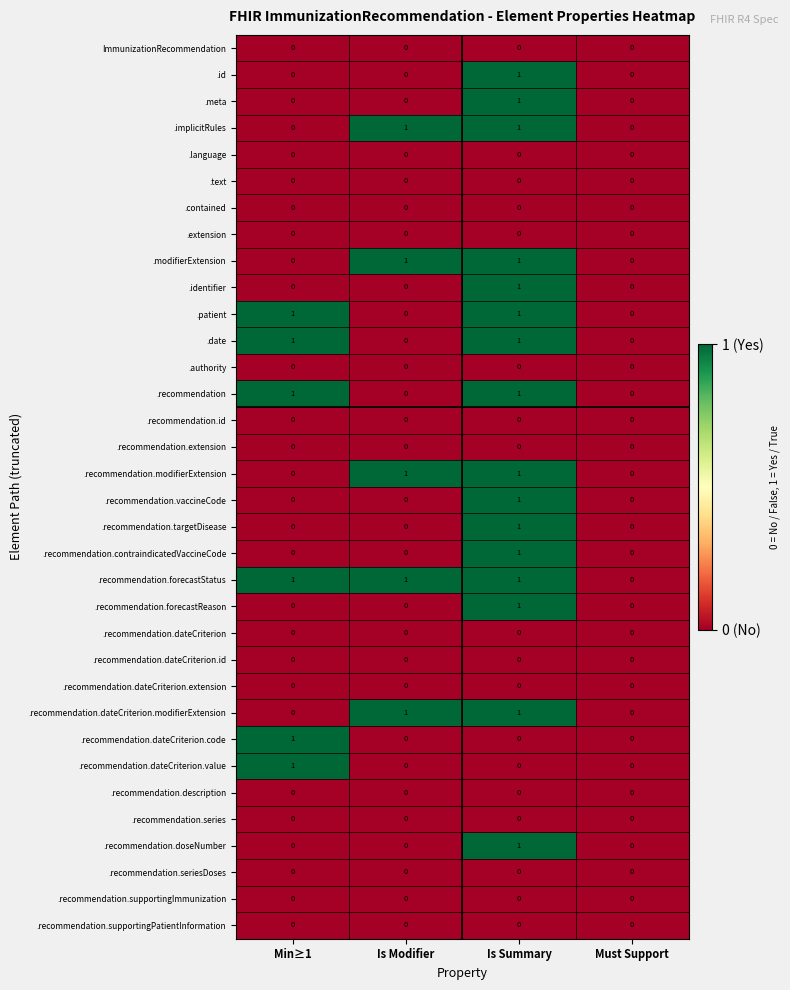

How many .recommendation.dateCriterion.value values are between 0 and 1?

4